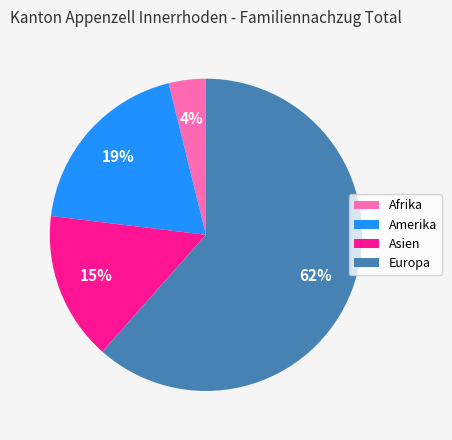

True or false: Amerika accounts for 19% of the total.

True